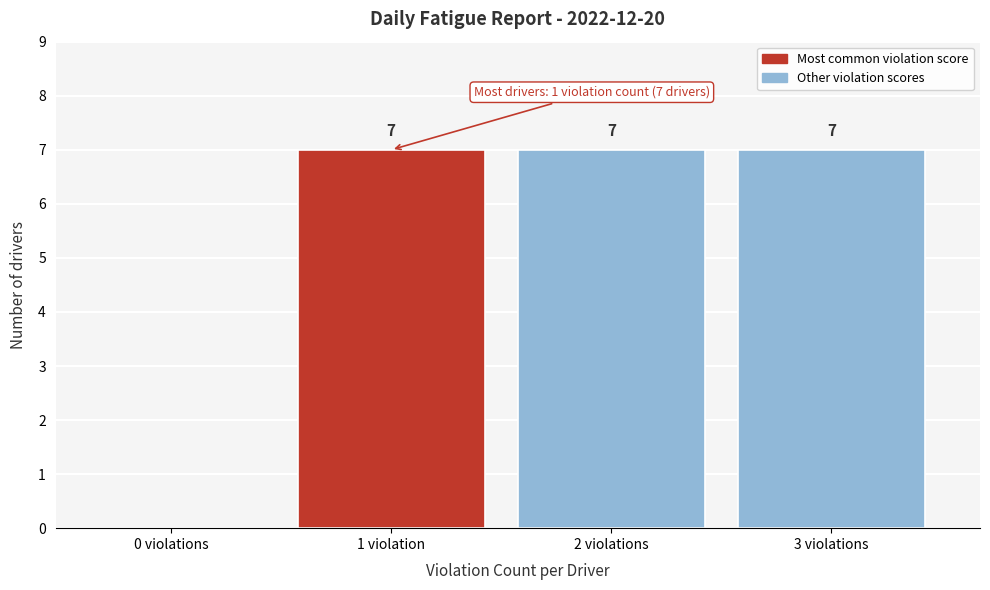

Reading right to left, list all the values displayed in this chart.

3 violations=7	2 violations=7	1 violation=7	0 violations=0